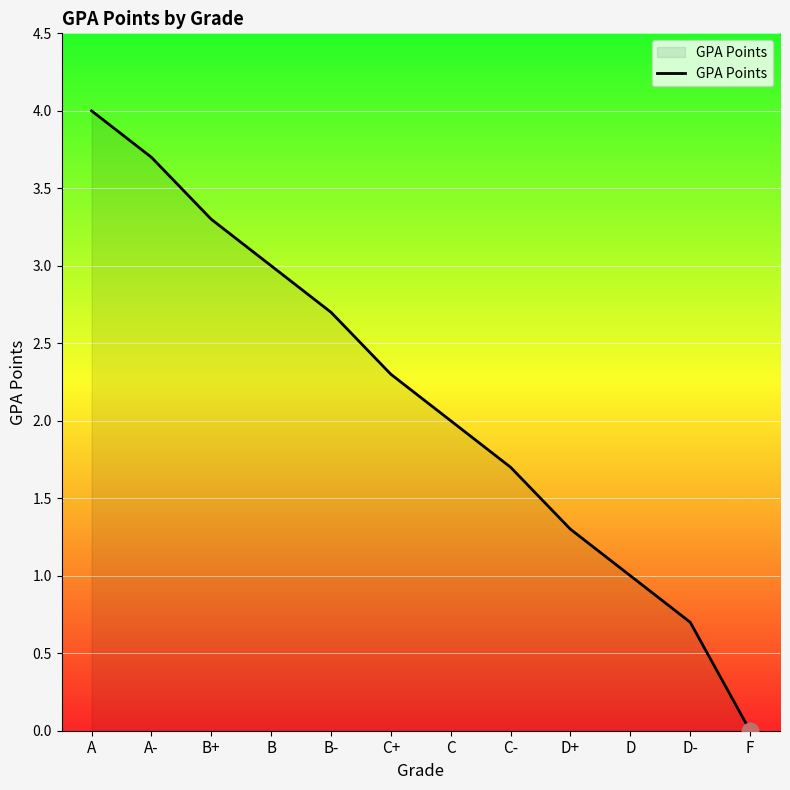

Reading left to right, what are all the values shown in this chart?

4.0	3.7	3.3	3.0	2.7	2.3	2.0	1.7	1.3	1.0	0.7	0.0